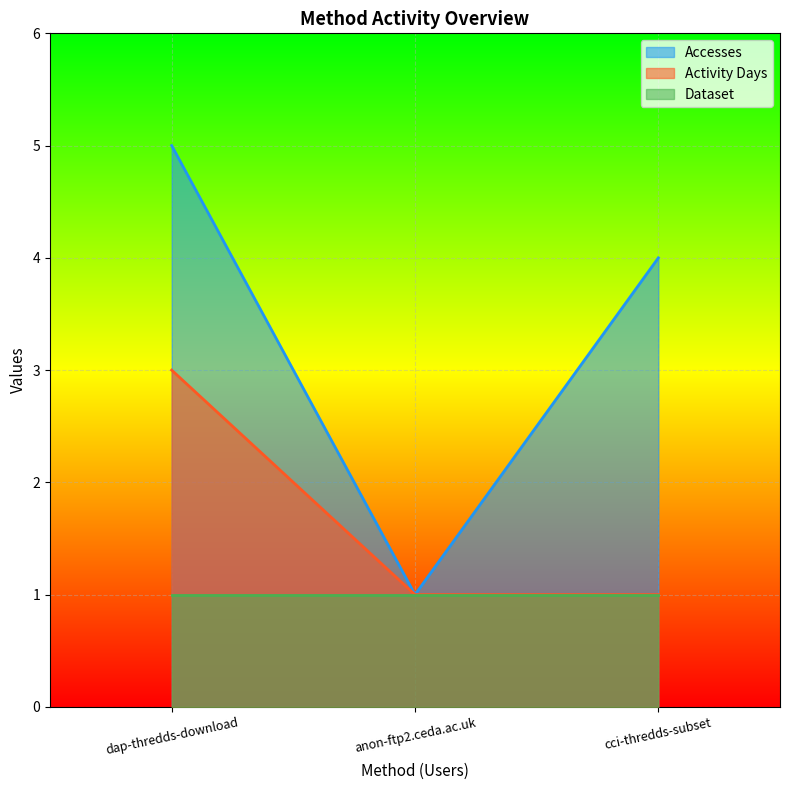

What is the highest value of the Accesses series?

5